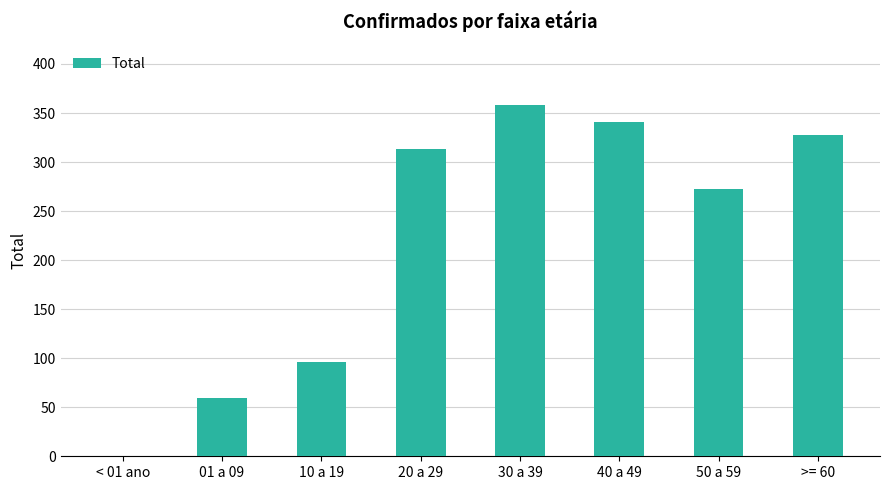

At which category does the chart reach its peak across all series?

30 a 39